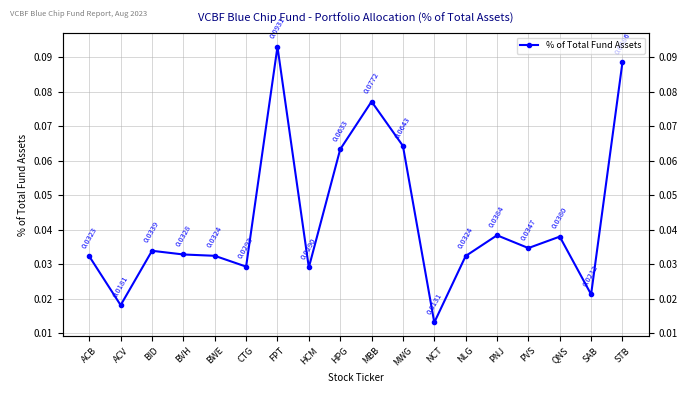

What position from the right is MWG?

8